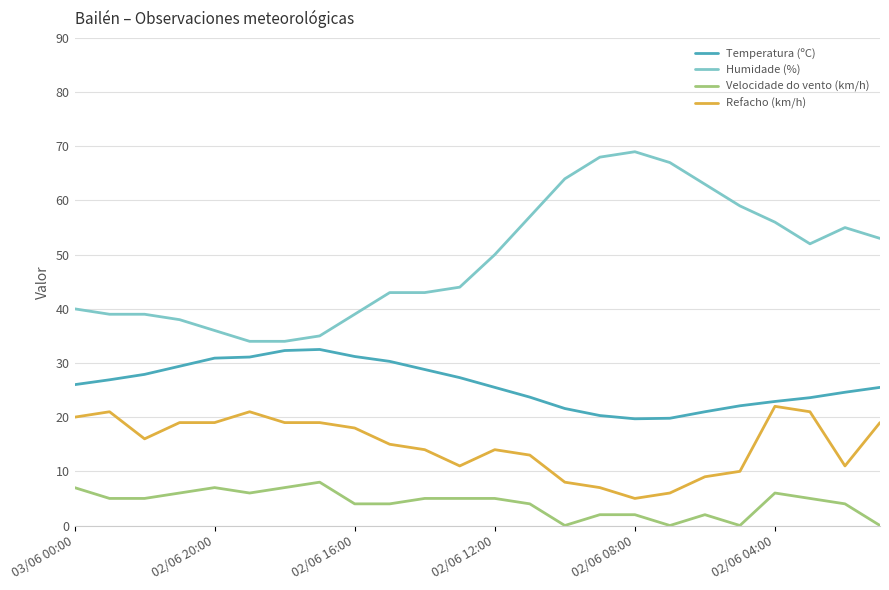

List the series in order of their peak value, highest first.

Humidade (%), Temperatura (ºC), Refacho (km/h), Velocidade do vento (km/h)